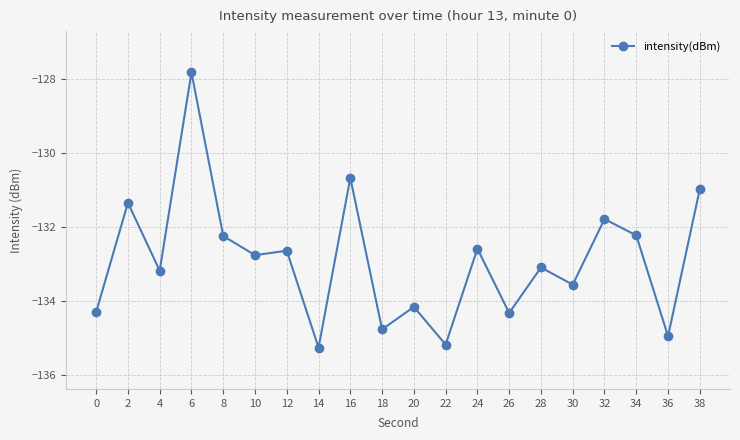

What is the value of the 20th point from the left?

-131.0